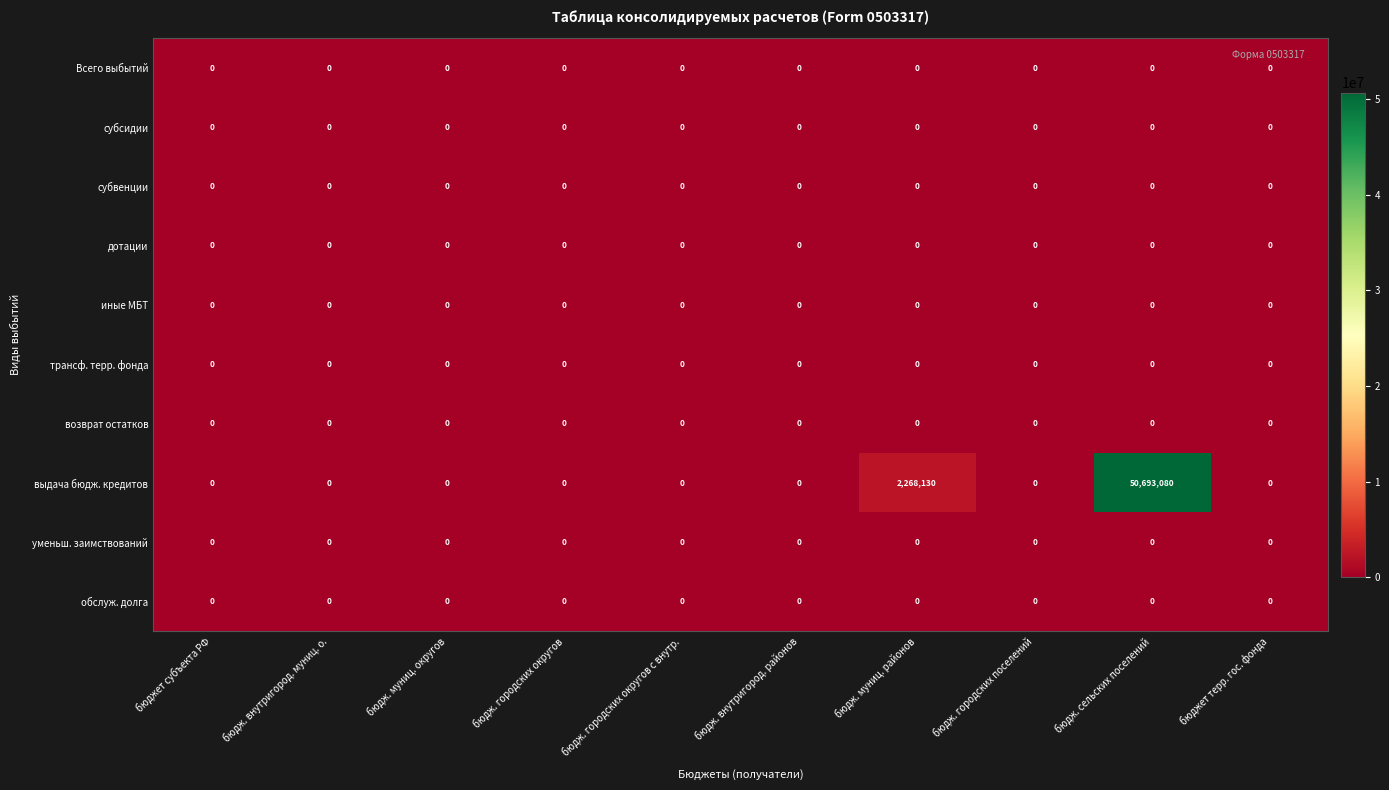

Which series has the largest total across all categories?

выдача бюдж. кредитов